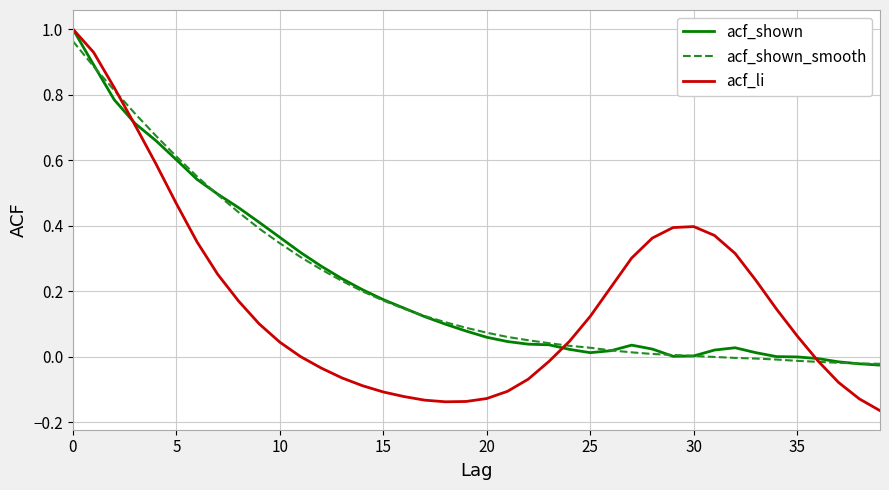

True or false: acf_shown_smooth and acf_shown intersect in this chart.

True